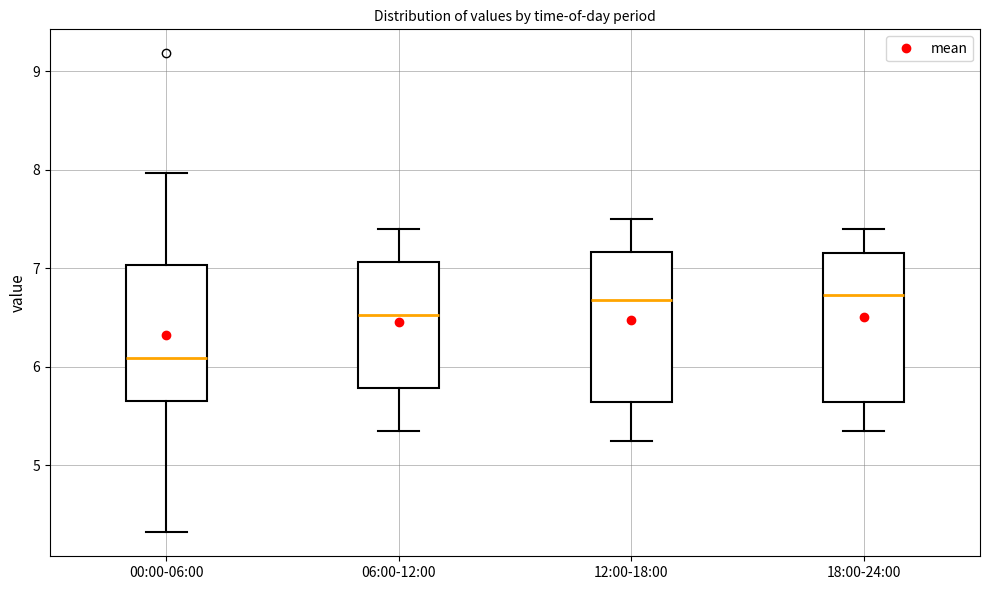

Reading left to right, transcribe this box plot: for each box, give where its median line is, the range the box spans, and where its two whiskers end, as read against the y-axis. The values are not printed on the chart, so give them approximately, as read against the axis.

00:00-06:00: median 6.1, box 5.7 to 7.0, whiskers 4.3 to 8.0
06:00-12:00: median 6.5, box 5.8 to 7.1, whiskers 5.4 to 7.4
12:00-18:00: median 6.7, box 5.6 to 7.2, whiskers 5.3 to 7.5
18:00-24:00: median 6.7, box 5.6 to 7.2, whiskers 5.4 to 7.4